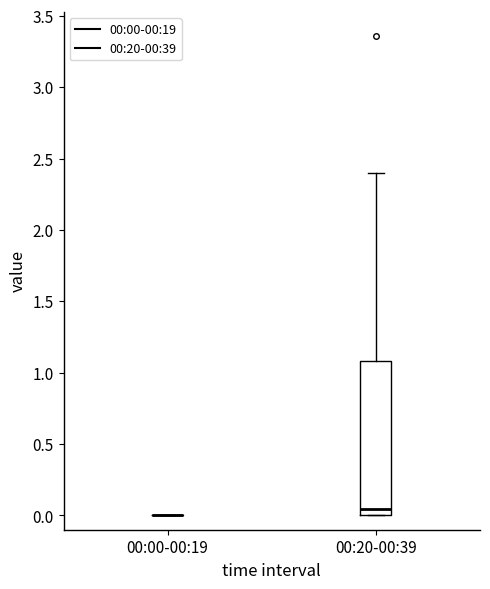

Which box is the tallest, from its lower edge to its upper edge?

00:20-00:39